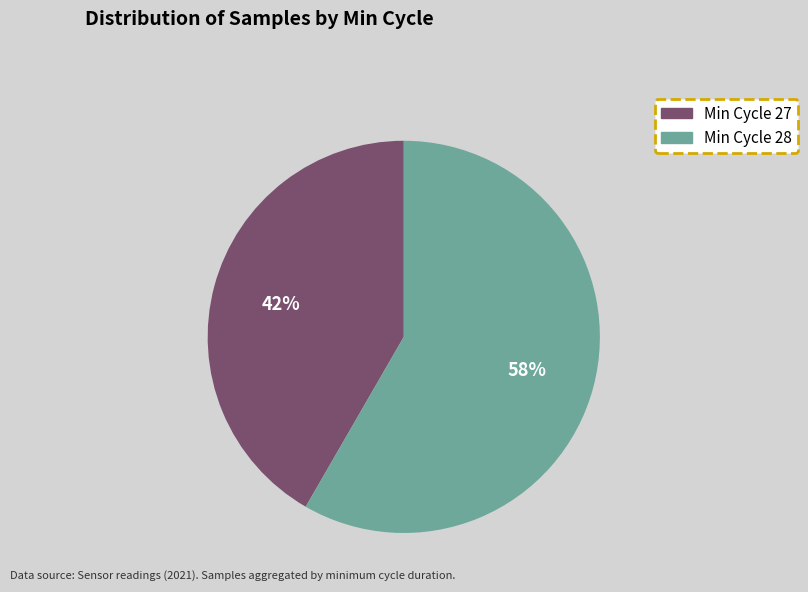

Does any single category account for the majority?

Yes